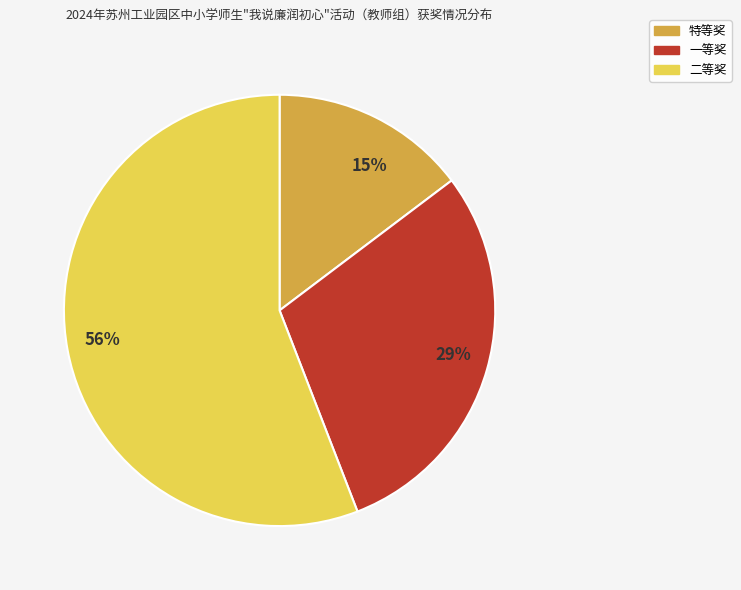

Which category has the biggest portion of the pie?

56%